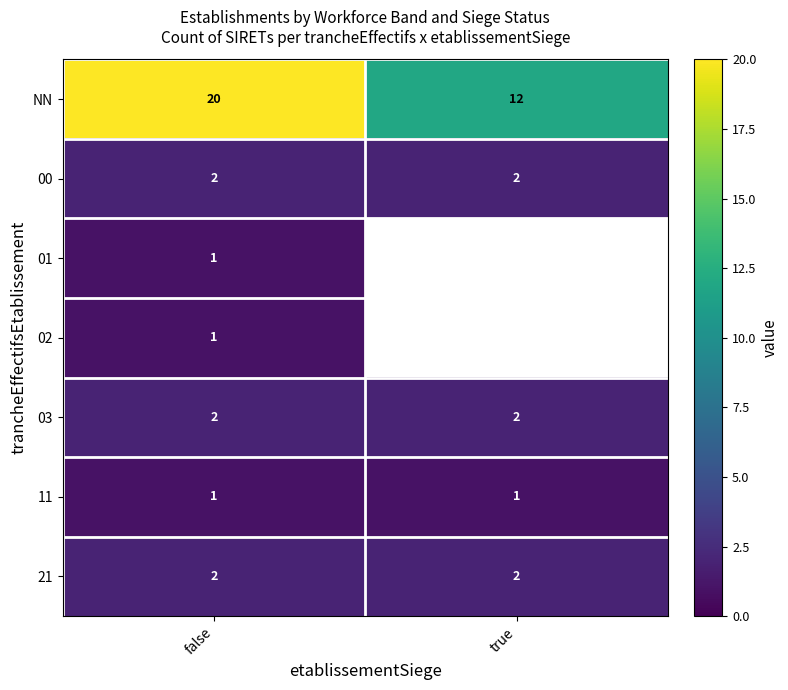

At how many categories does at least one series exceed 11?

2